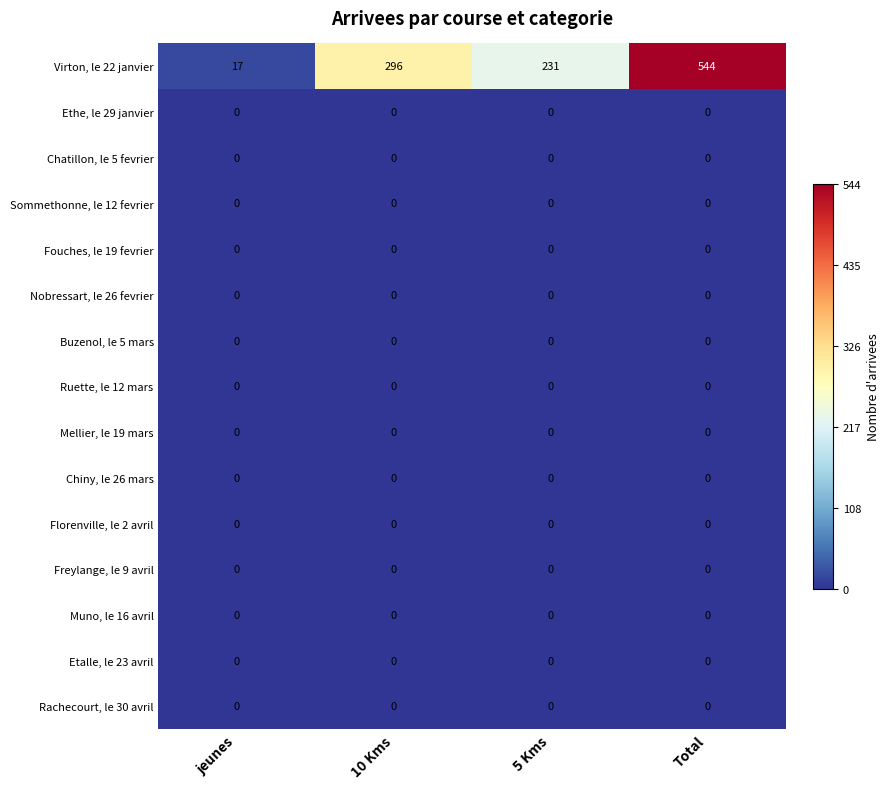

The Mellier, le 19 mars series shows 0 at Total. True or false?

True